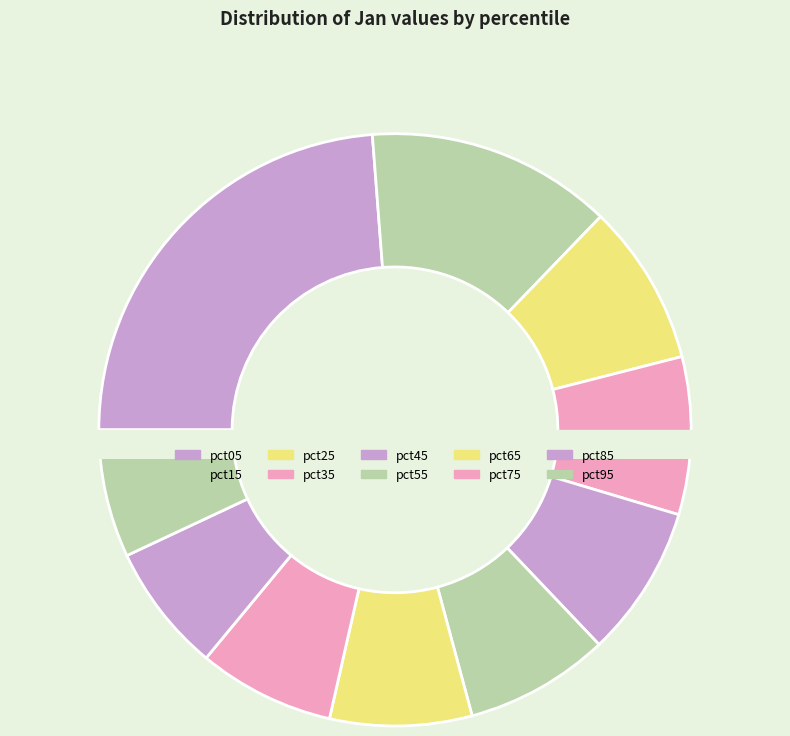

To the nearest percent, what is the difference between the largest and smallest slice percentages?

17%